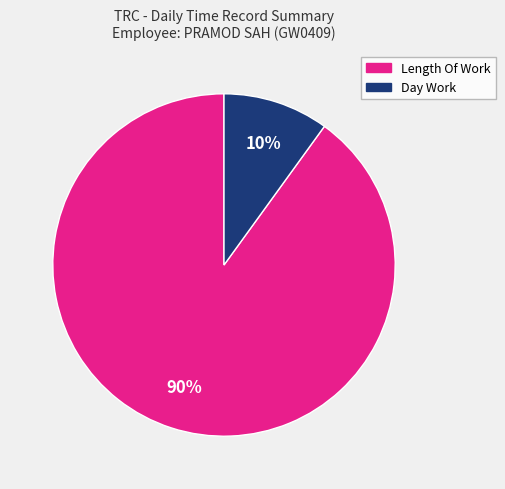

To the nearest percent, what is the average slice percentage?

50%